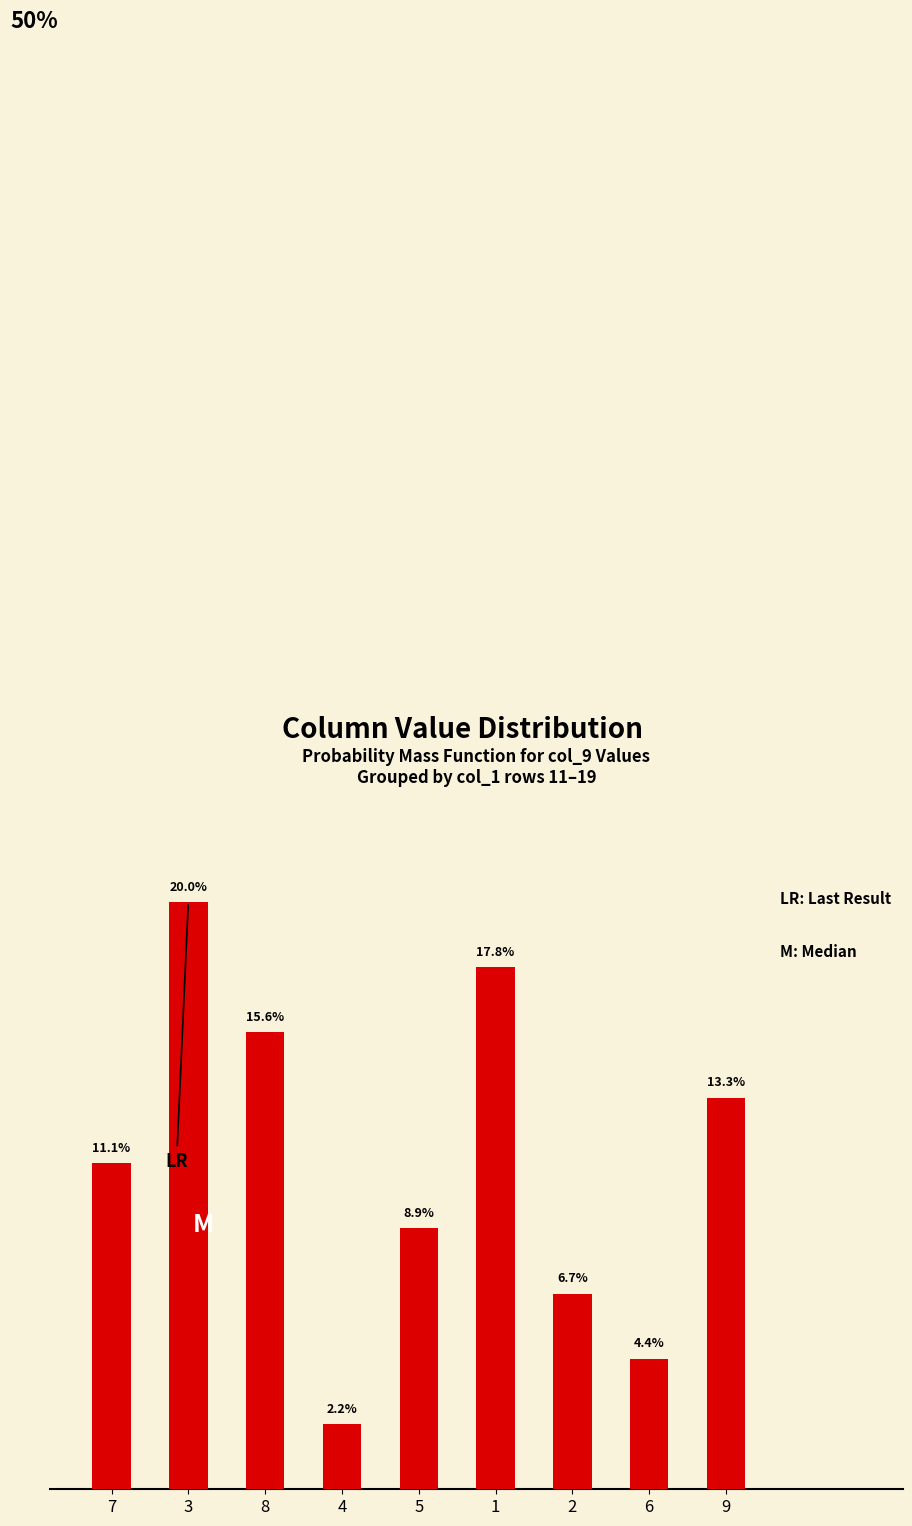

List the labels in order of value, smallest first.

4, 6, 2, 5, 7, 9, 8, 1, 3